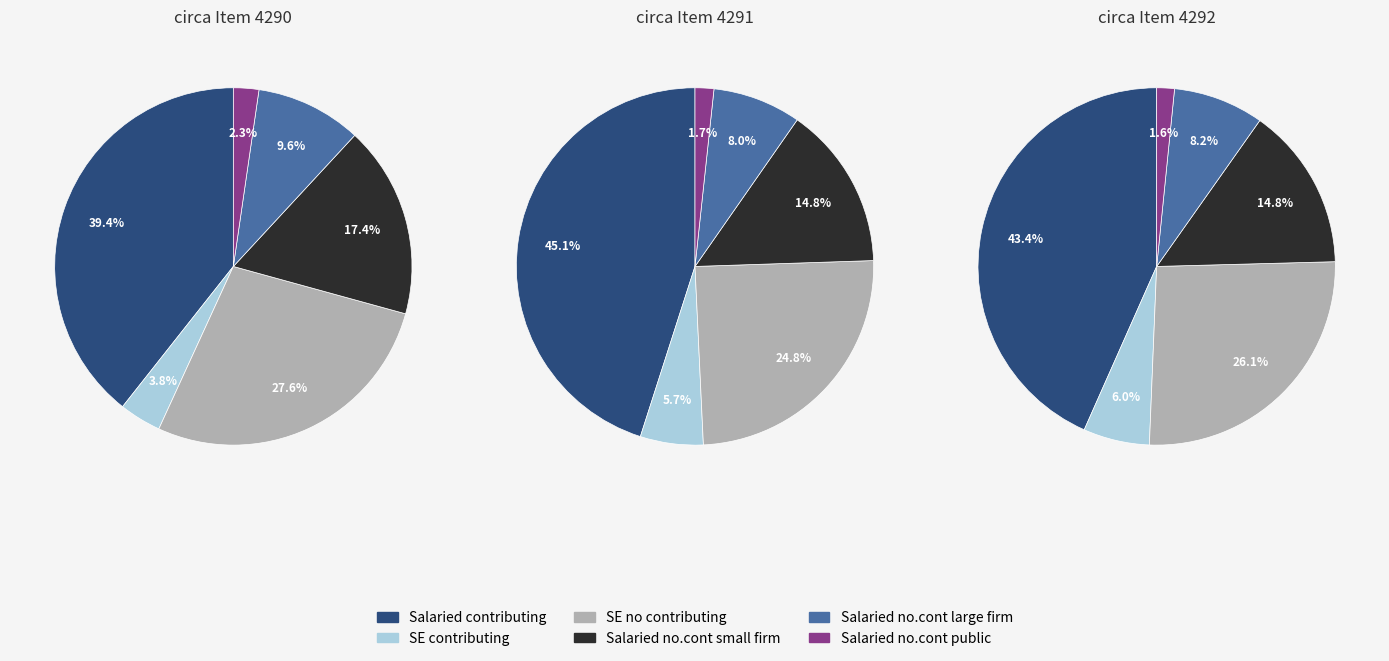

The Document Type
(Item 4292) slice represents 44% of the pie. True or false?

False